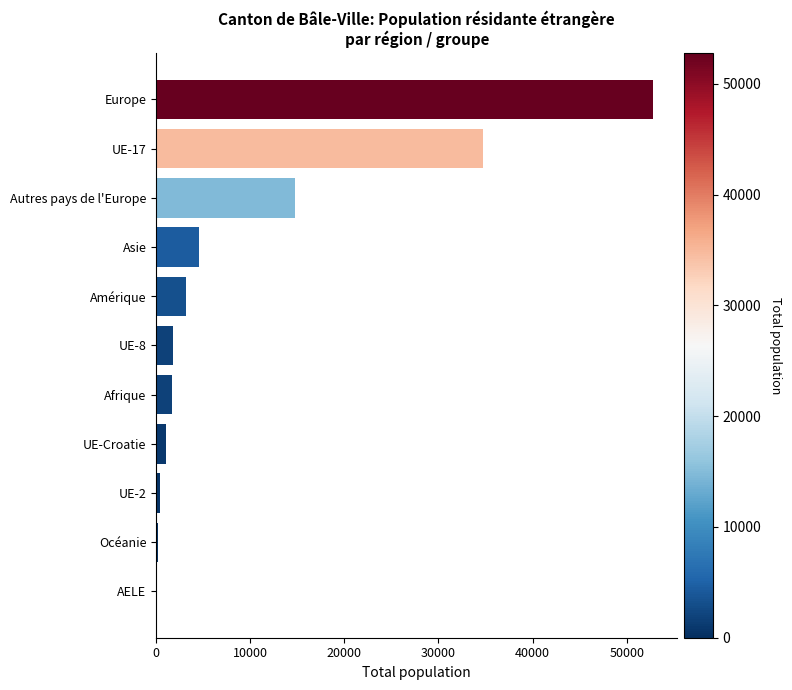

What is the sum of all values?

115118